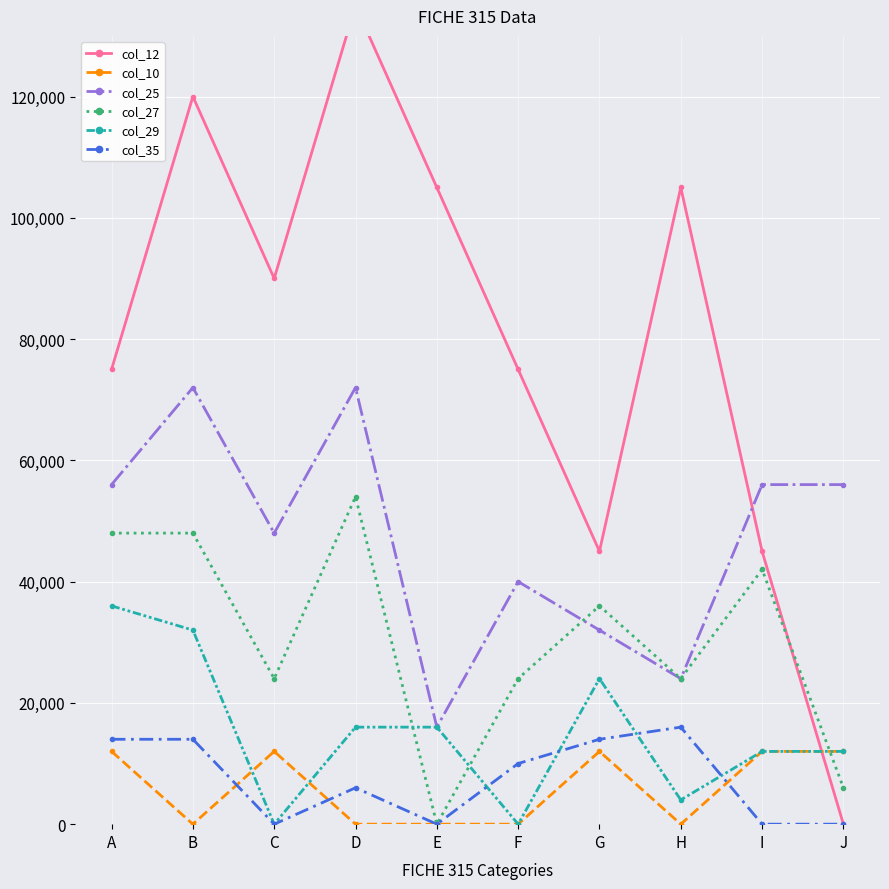

Count the number of categories in the chart.

10